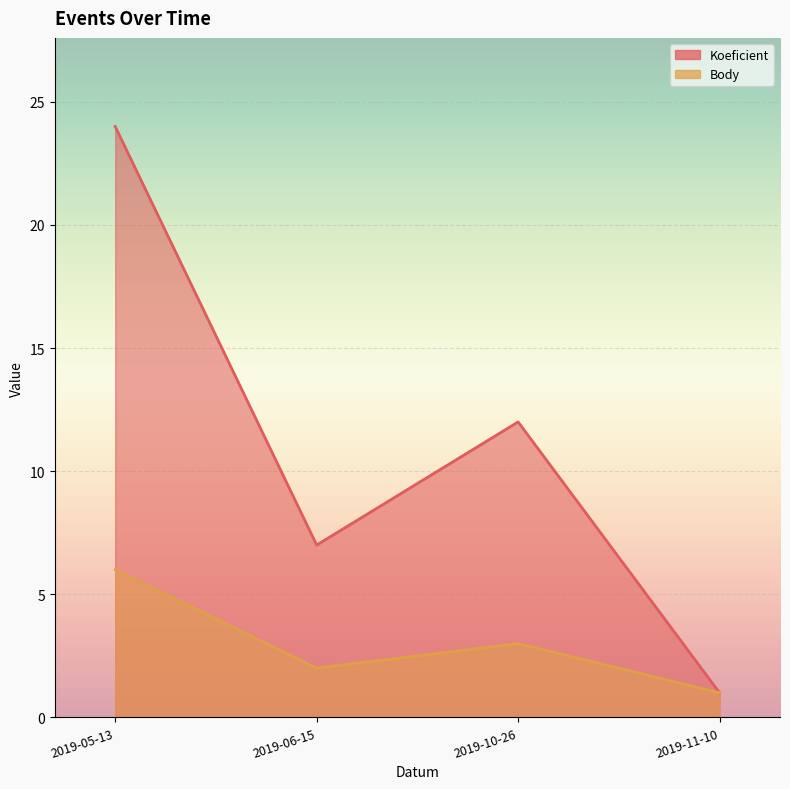

True or false: Body and Koeficient intersect in this chart.

False